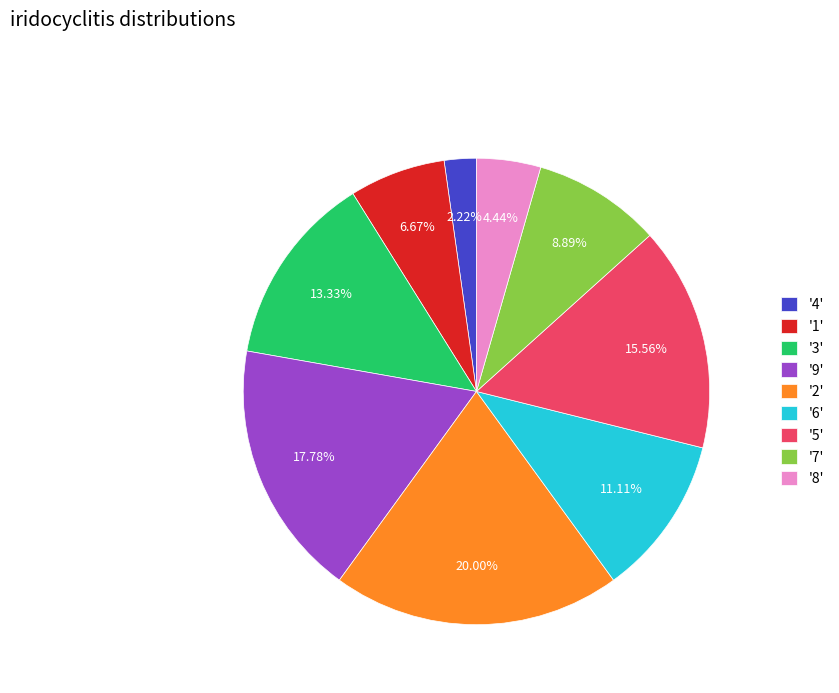

What is the largest slice in the pie chart?

'2'